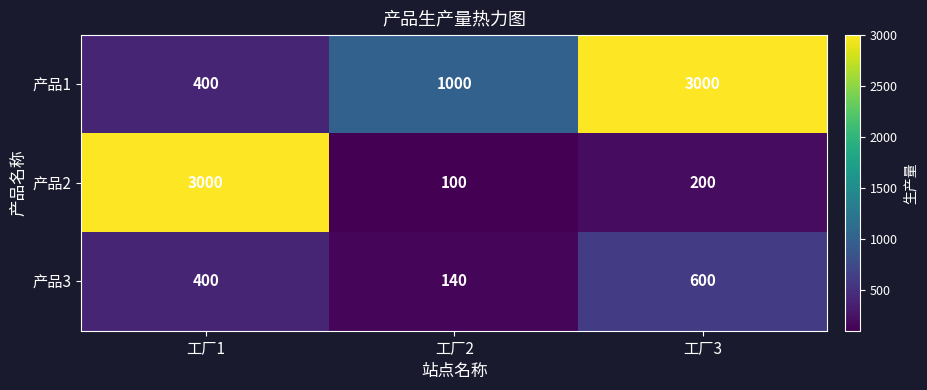

How many values in the 产品2 series are below 200?

1